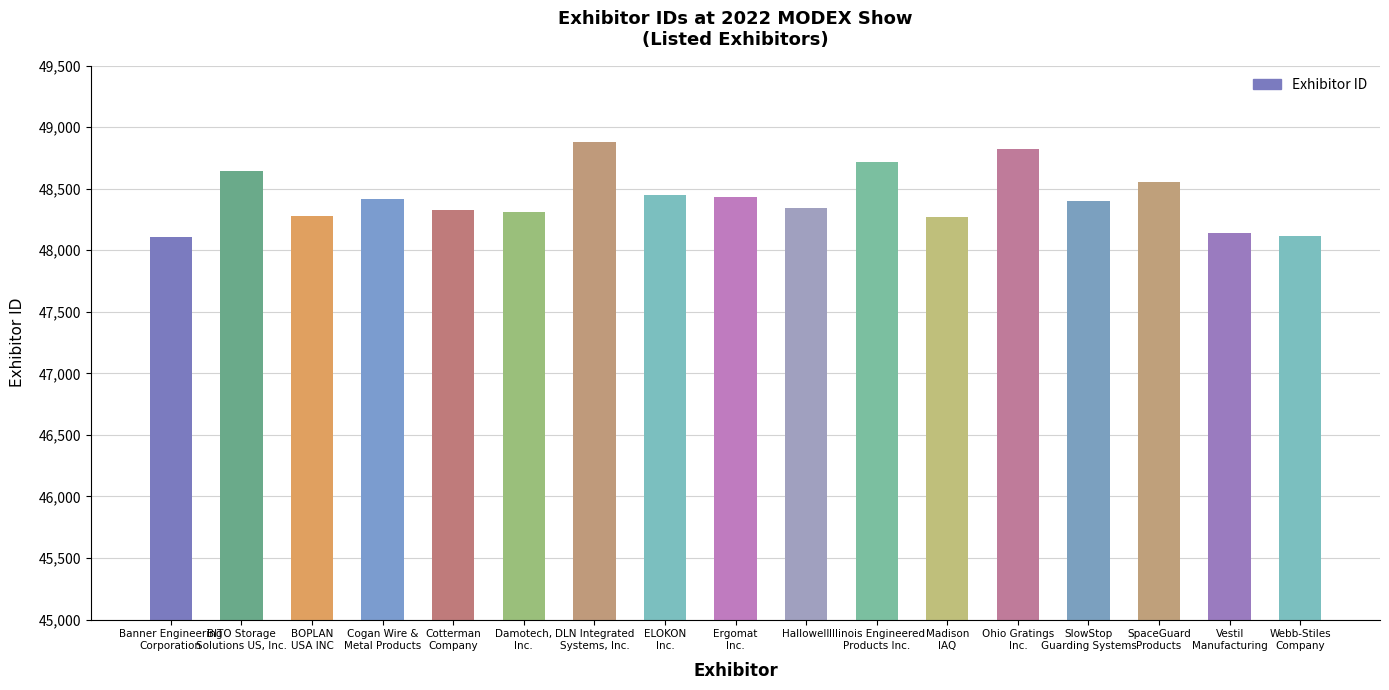

What is the difference between the maximum and minimum values?

774